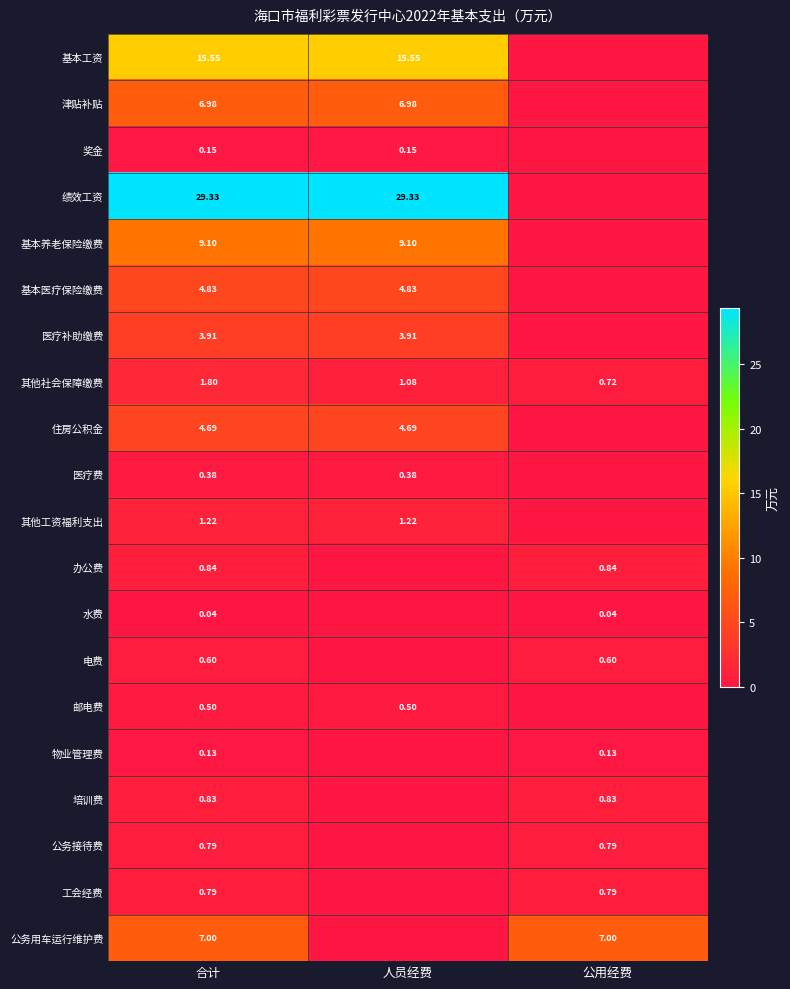

Is the value of 津贴补贴 at 合计 greater than the value of 工会经费 at 合计?

Yes